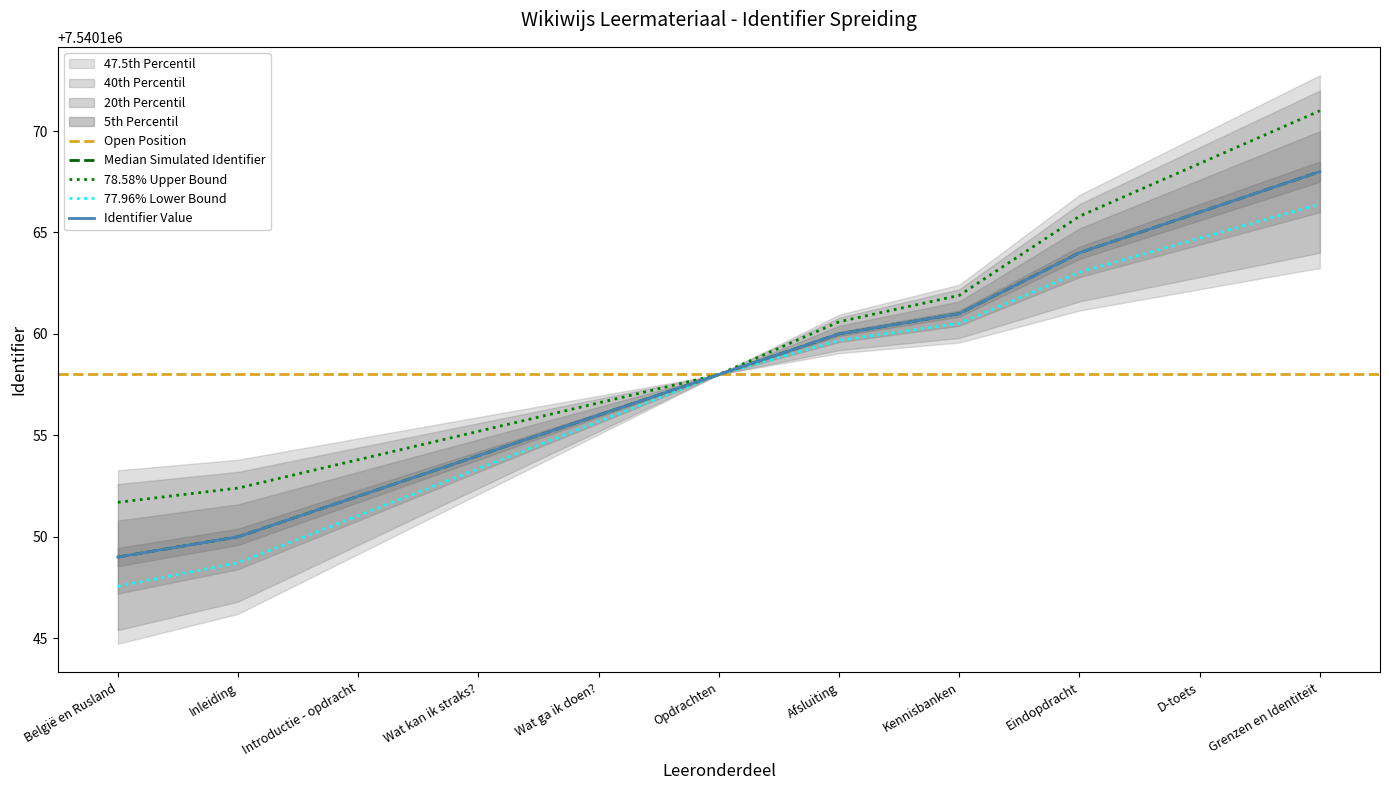

How many values are between 7540152 and 7540164?

7